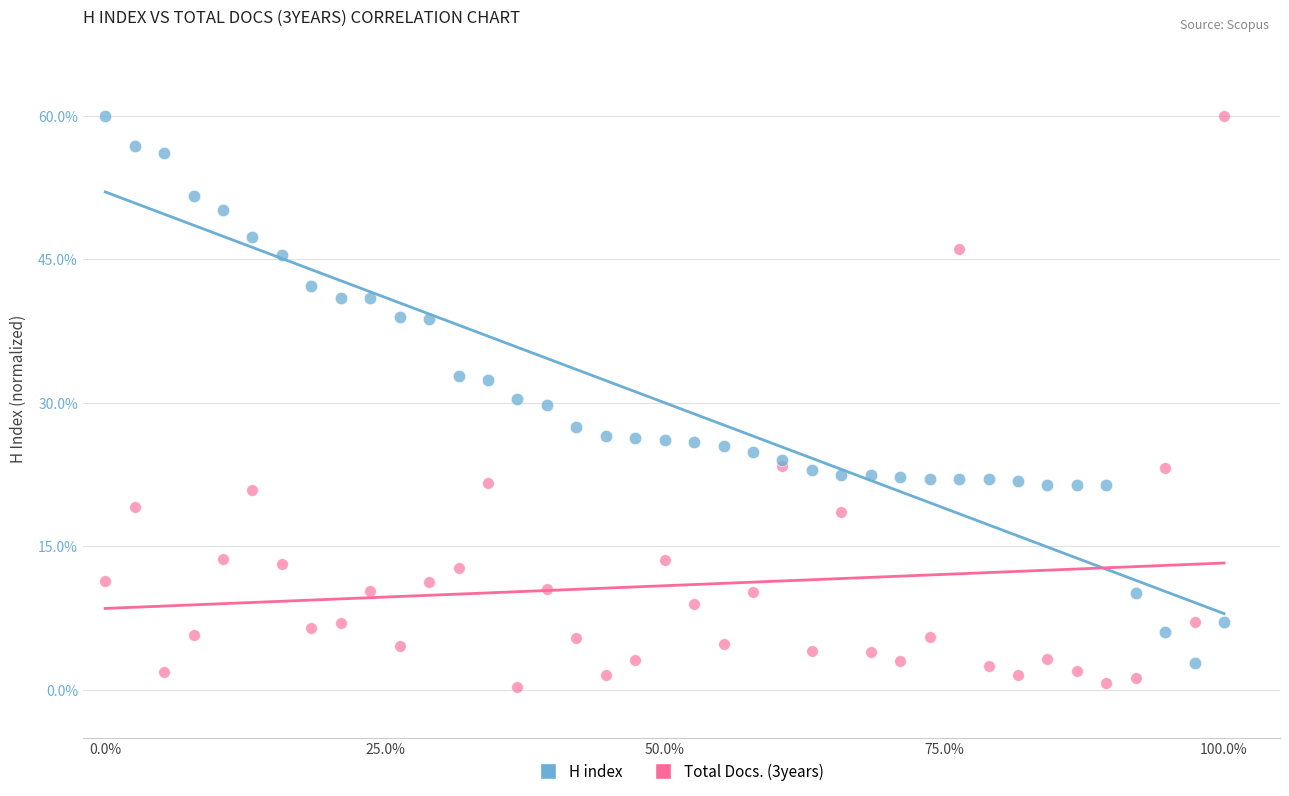

Which series reaches the minimum Y coordinate?

Total Docs. (3years)